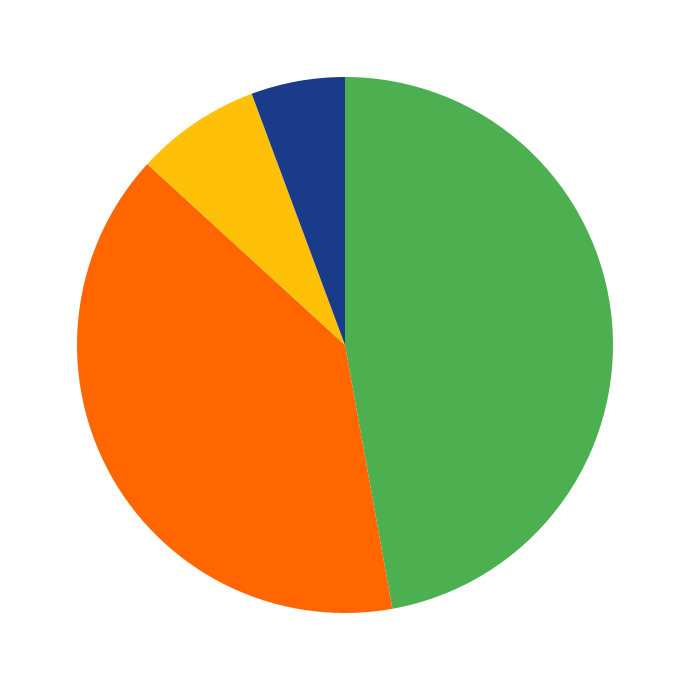

Is there a majority slice in this chart?

No